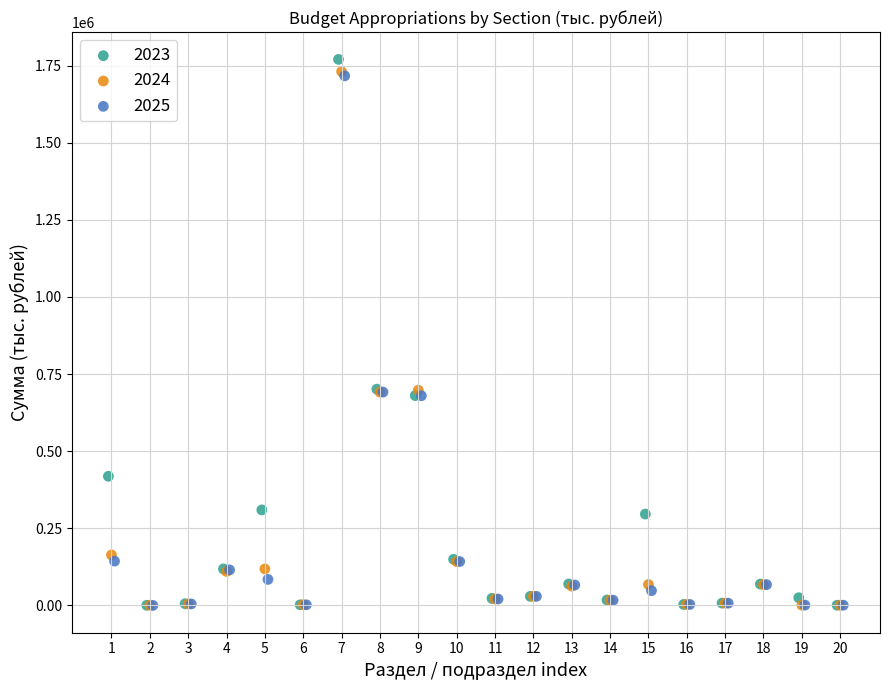

Which series has the widest spread of Y values?

2023